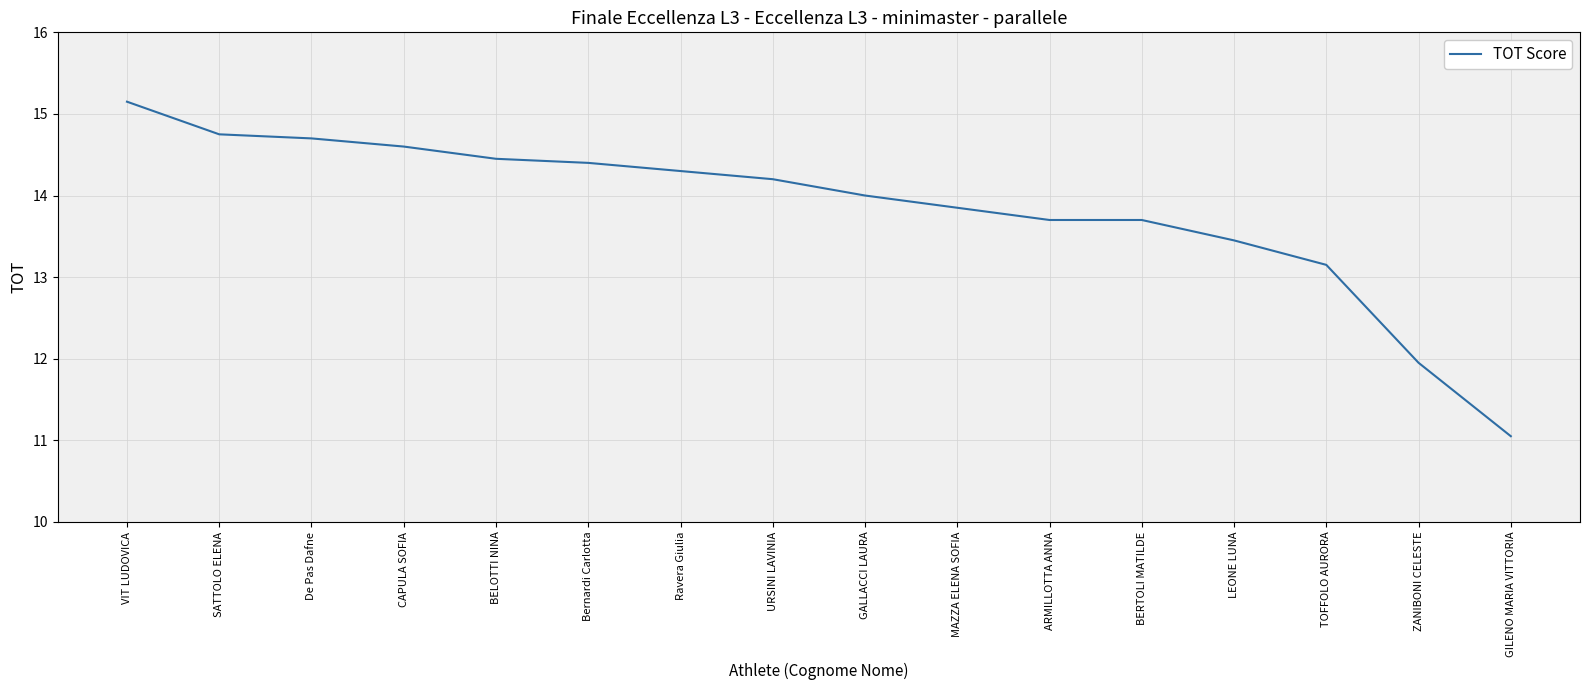

The value at Ravera Giulia is 14.3. True or false?

True